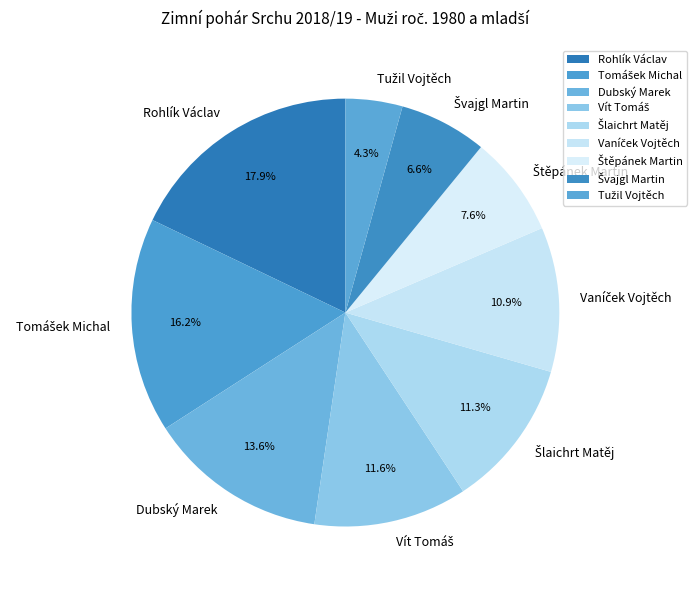

Is there any slice that represents more than half of the pie?

No